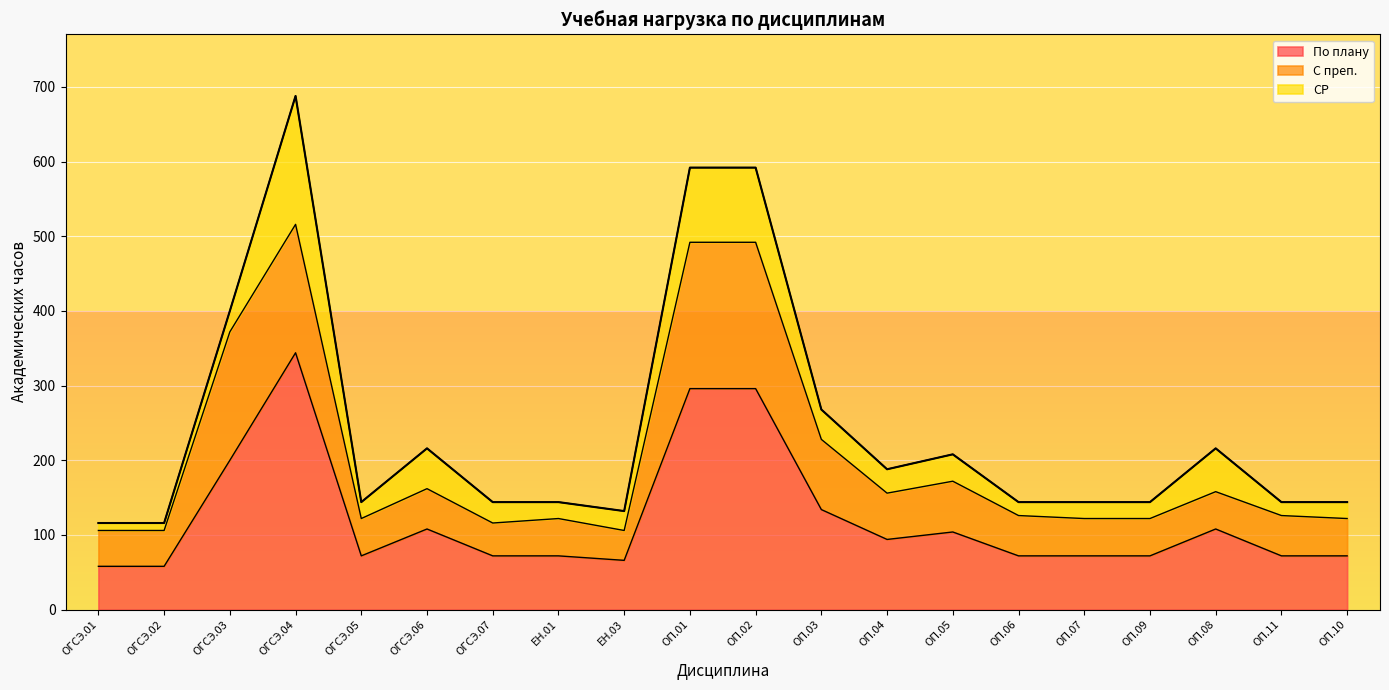

What is the total value across all series at ОГСЭ.05?

144